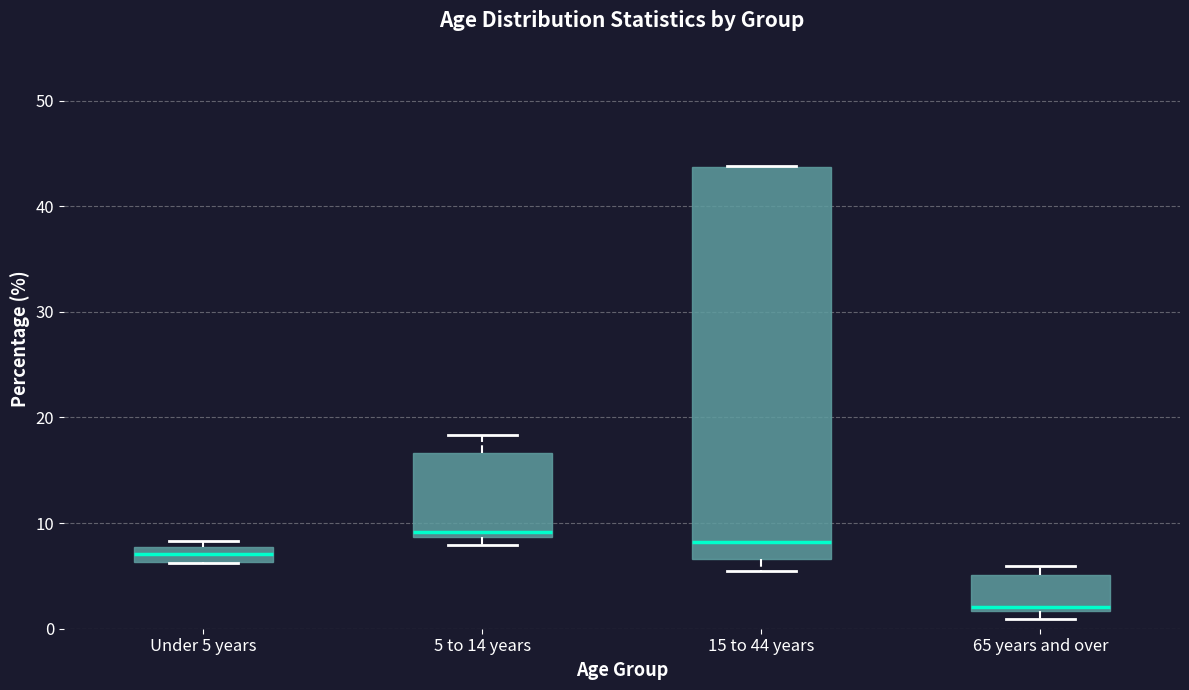

Which box is the tallest, from its lower edge to its upper edge?

15 to 44 years